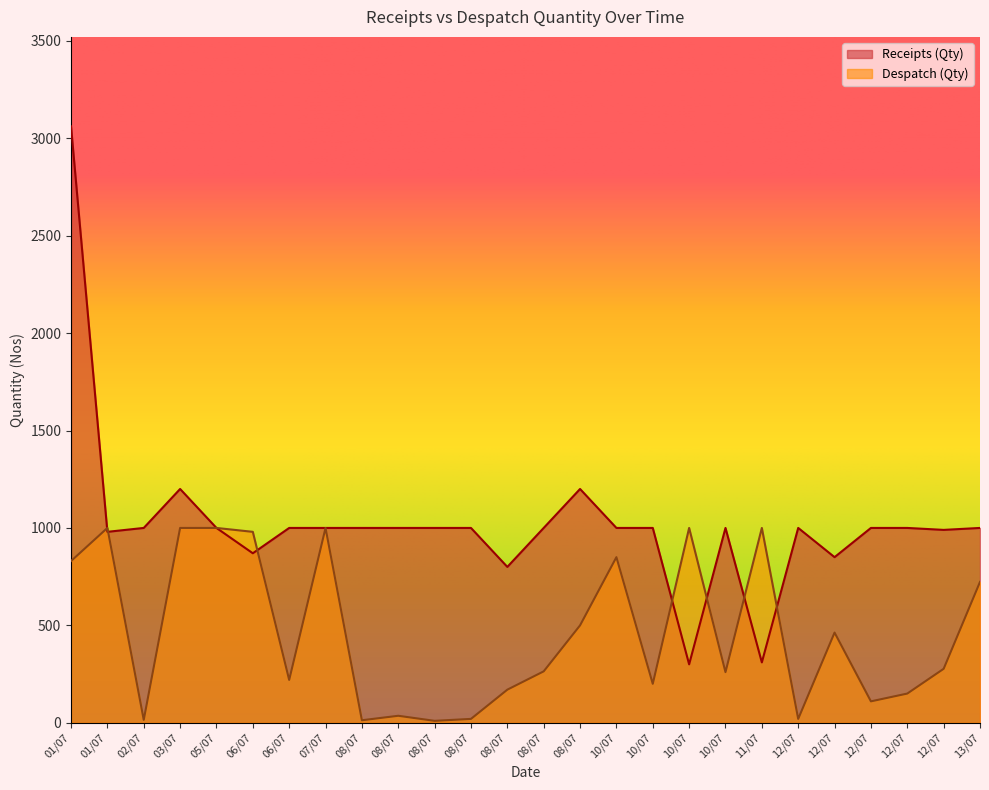

True or false: Despatch (Qty) and Receipts (Qty) cross at least once.

True